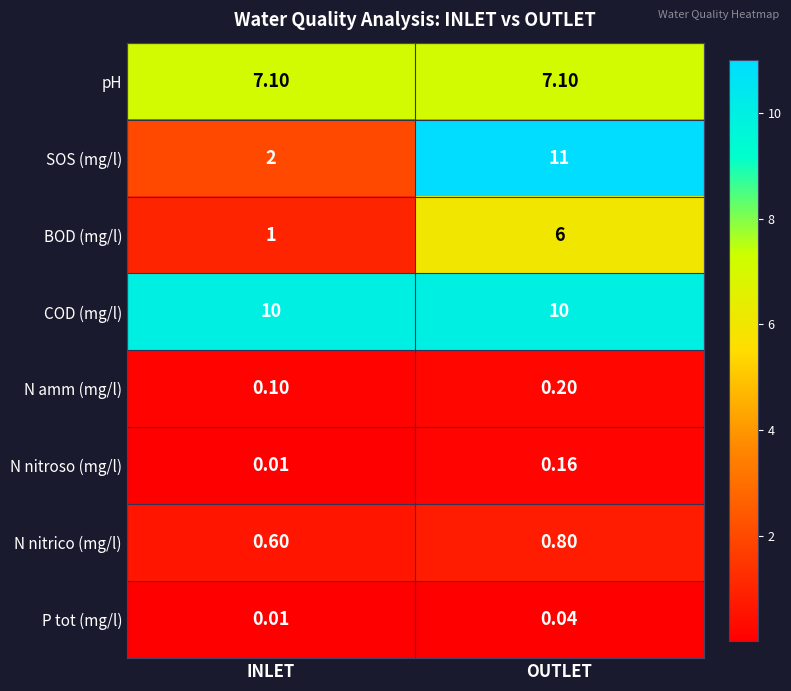

Which series has the largest total across all categories?

COD (mg/l)